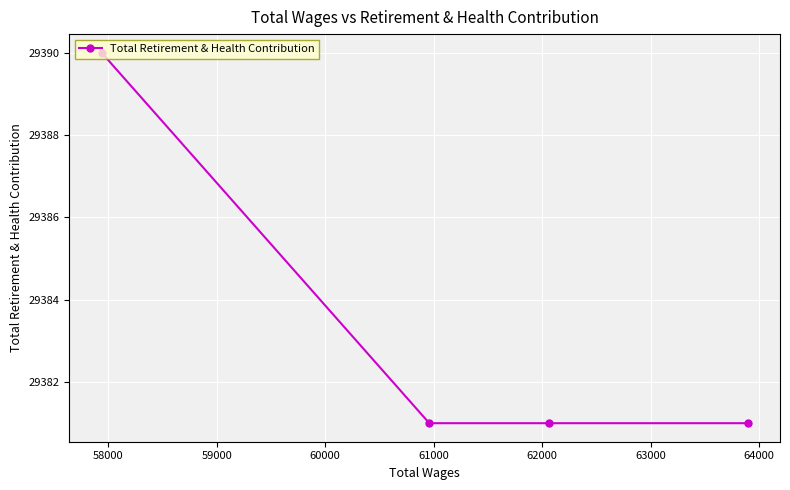

What is the value of the 3rd point from the left?

29381